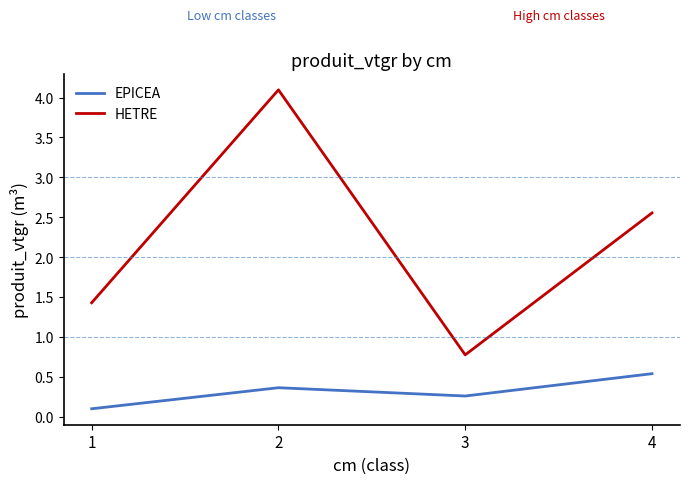

The EPICEA series shows 0.4 at 3. True or false?

False